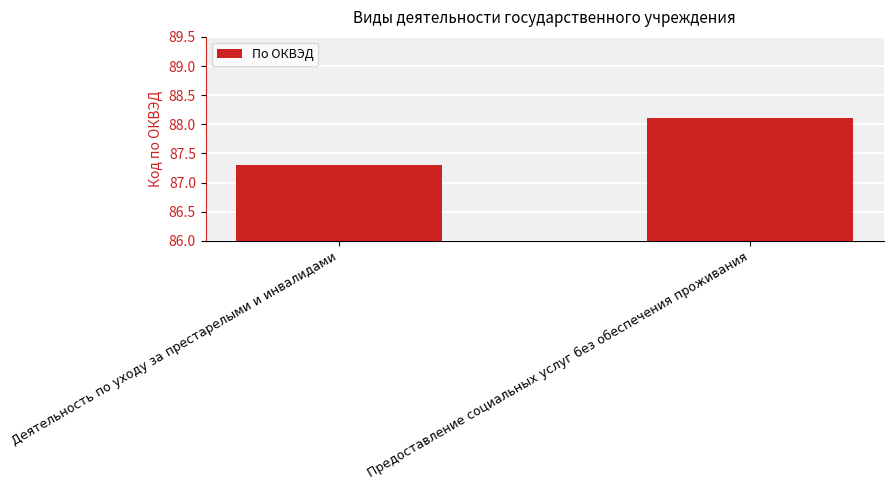

List the labels in order of value, smallest first.

Деятельность по уходу за престарелыми и инвалидами, Предоставление социальных услуг без обеспечения проживания